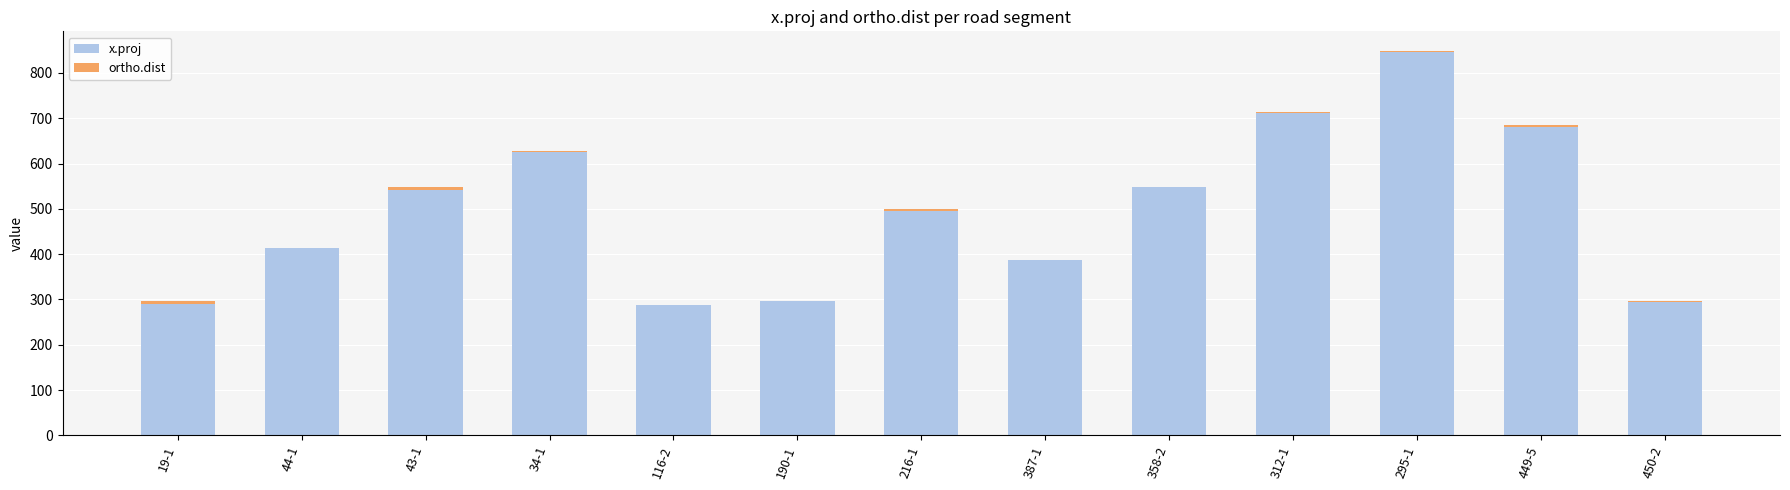

The value of x.proj at 43-1 is 540.9. True or false?

True